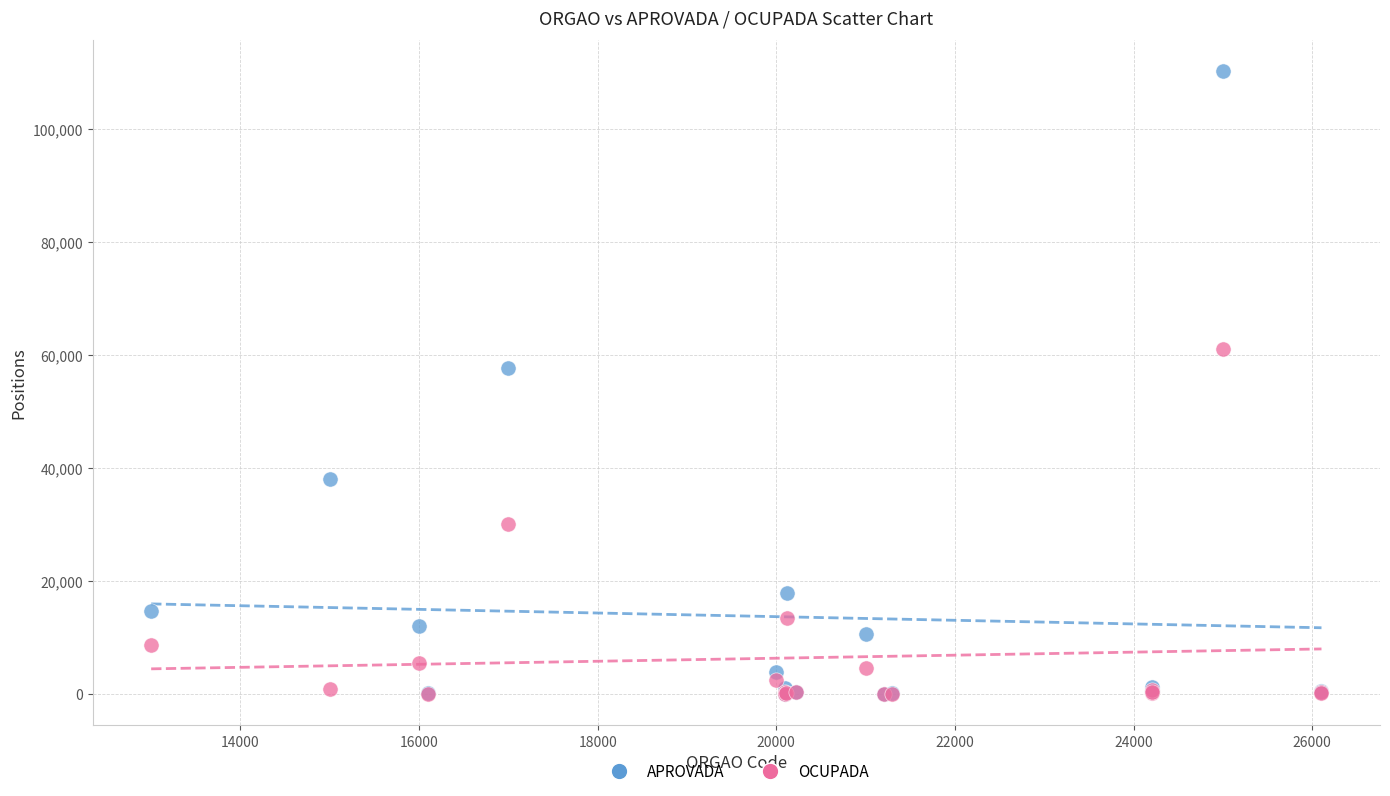

In the APROVADA series, what Y value is closest to 55107?

57629